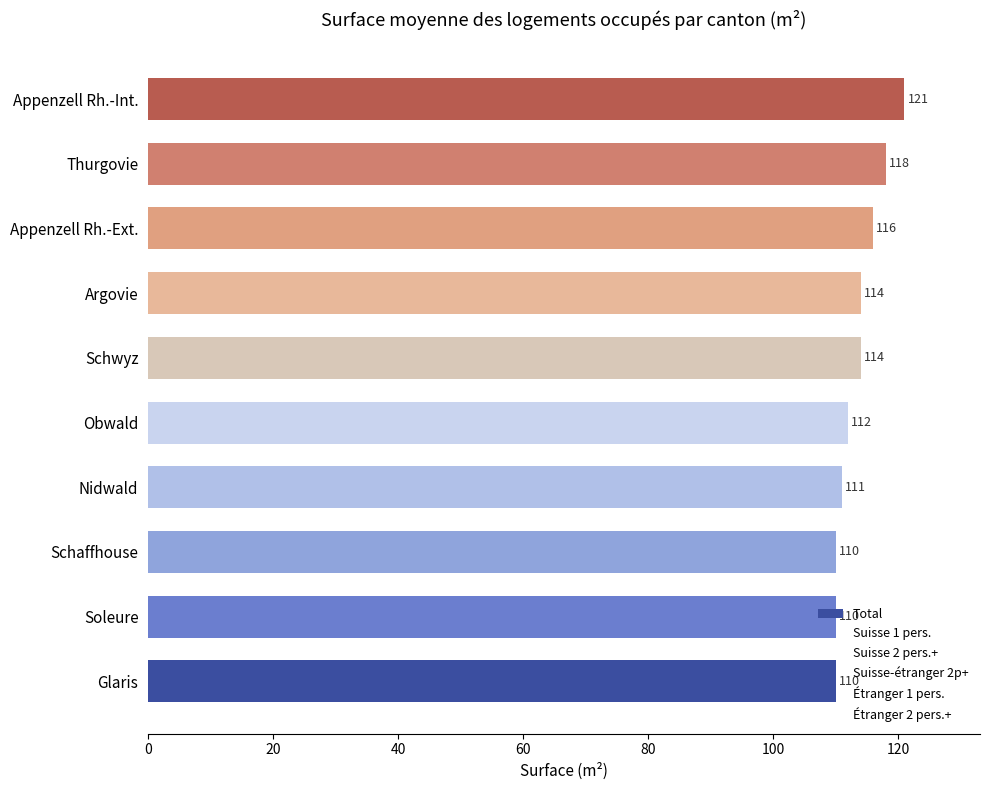

Are the bars horizontal?

Yes